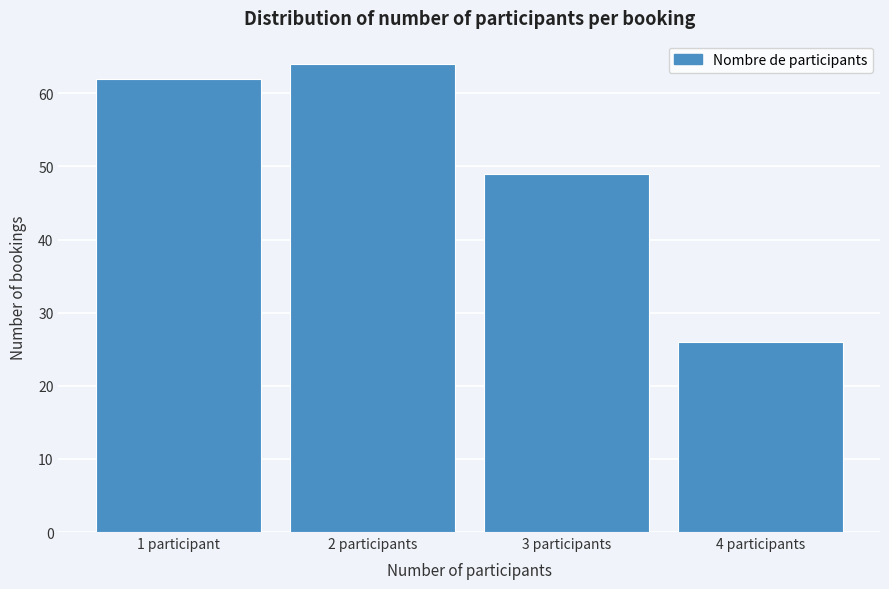

Reading left to right, what are all the values shown in this chart?

1 participant=62	2 participants=64	3 participants=49	4 participants=26